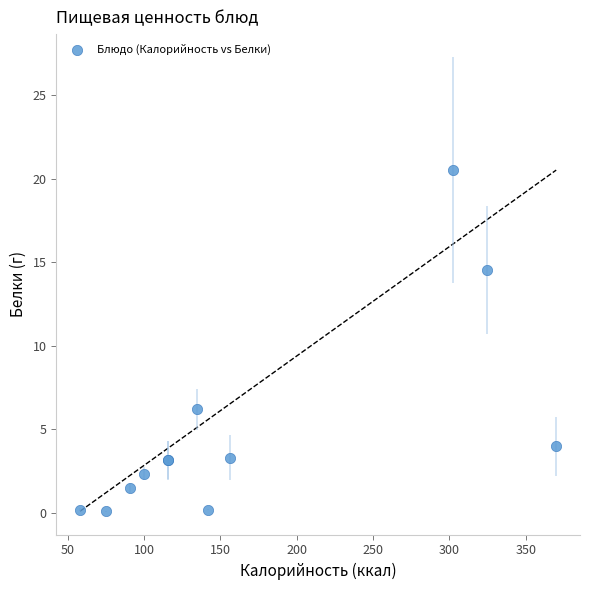

What Y value in the scatter plot is closest to 10?

6.2